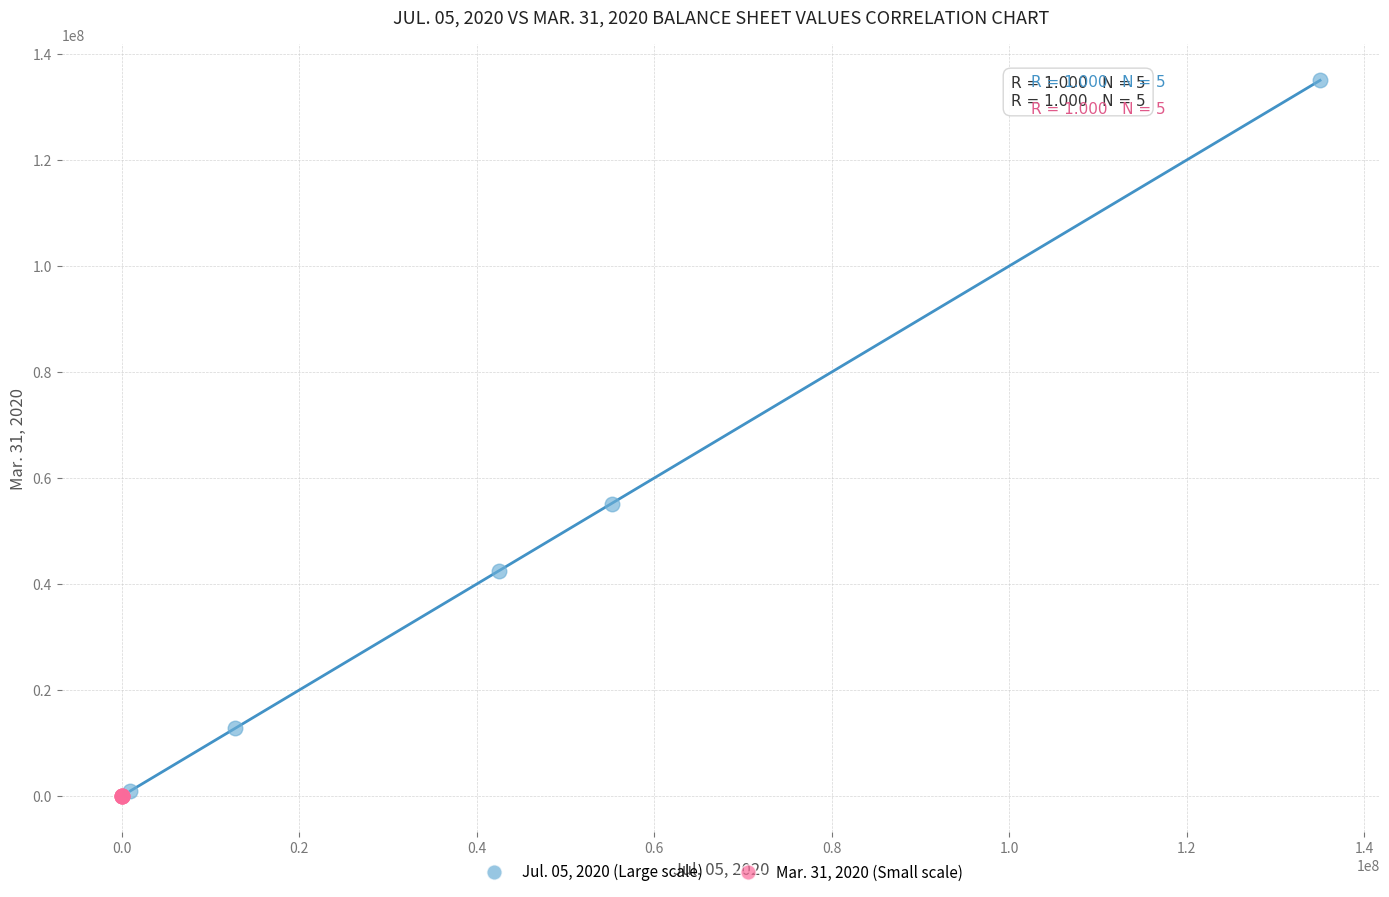

Which series has the largest Y range (max minus min)?

Jul. 05, 2020 (Large scale)